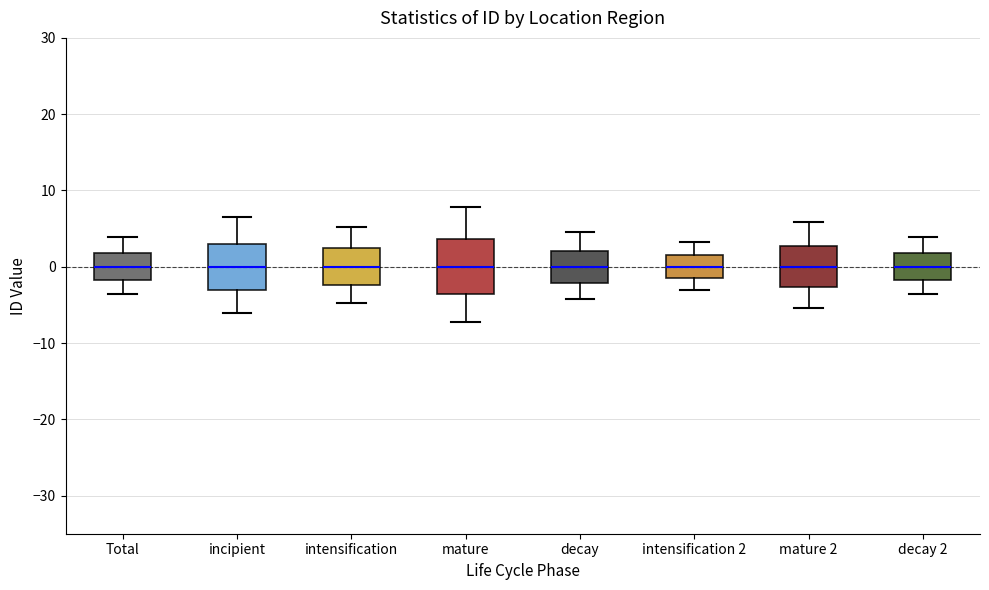

Which box is the tallest, from its lower edge to its upper edge?

mature